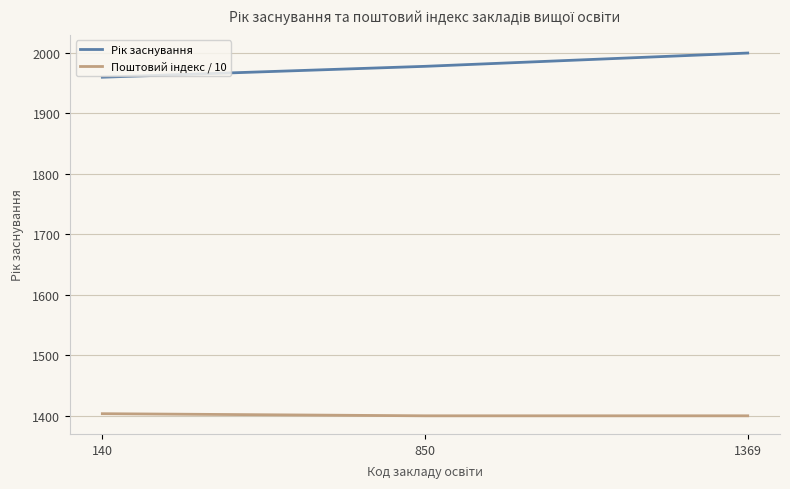

At how many categories does at least one series exceed 1948?

3